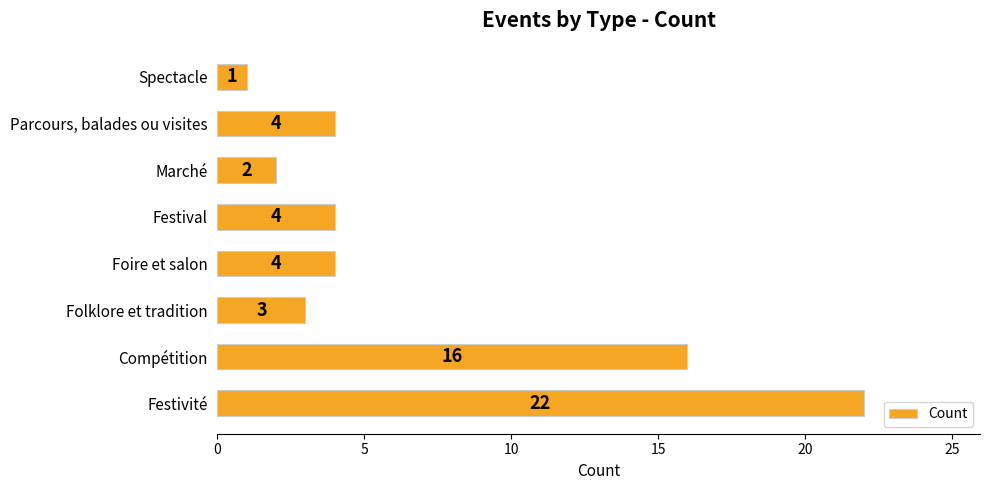

Between Marché and Compétition, which is larger?

Compétition